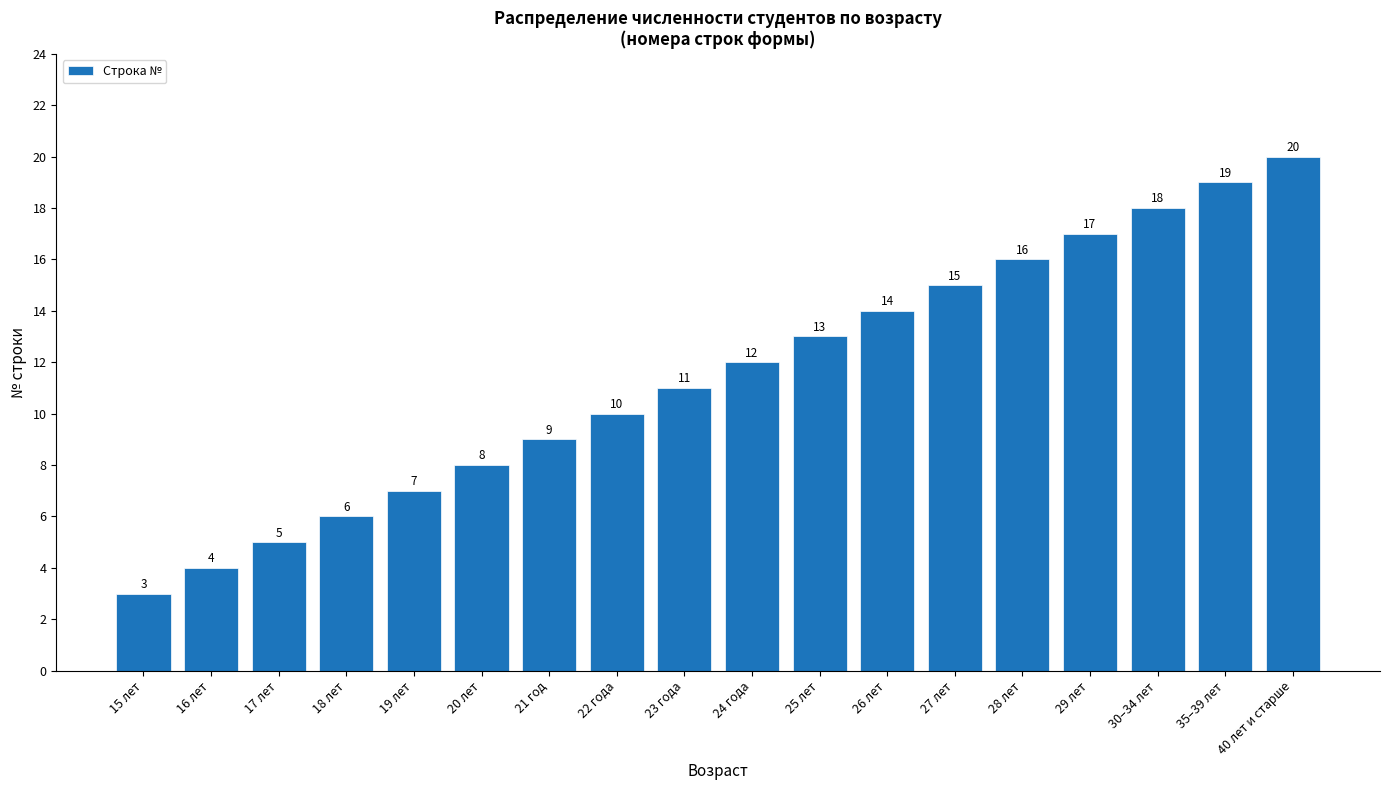

Which label corresponds to the largest value in the chart?

40 лет и старше